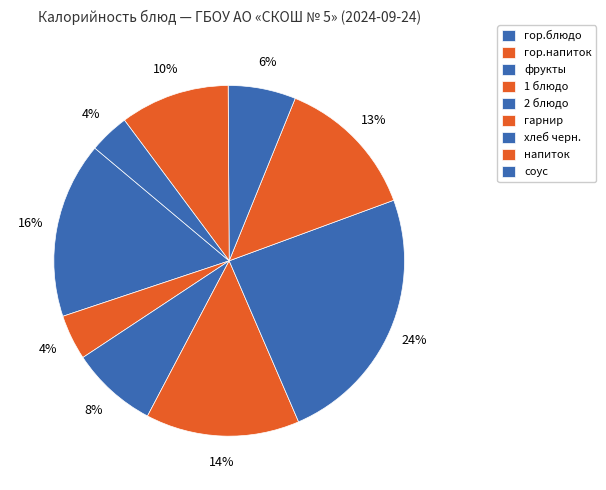

What is the largest slice in the pie chart?

2 блюдо